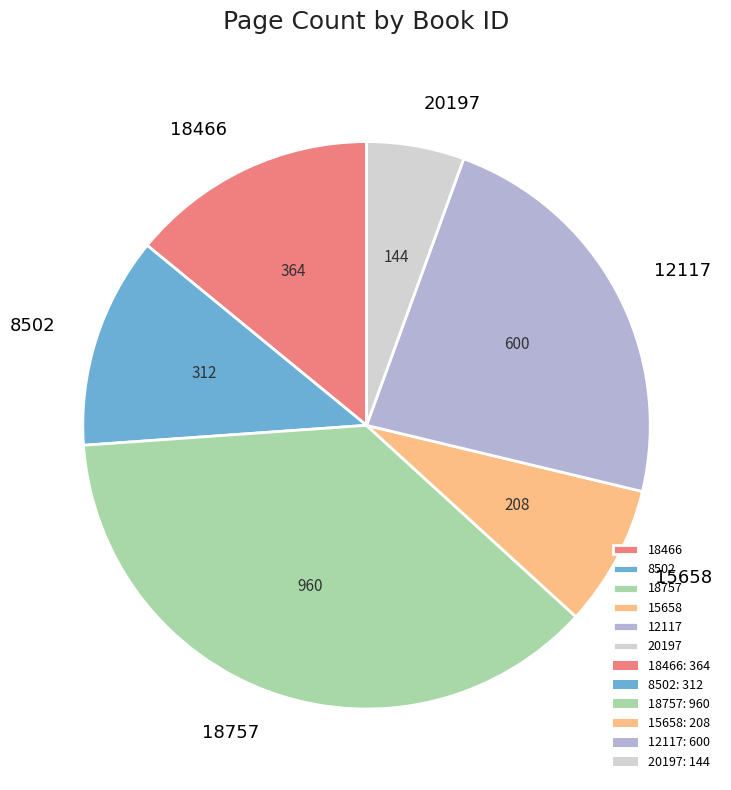

How many segments does this pie chart have?

6